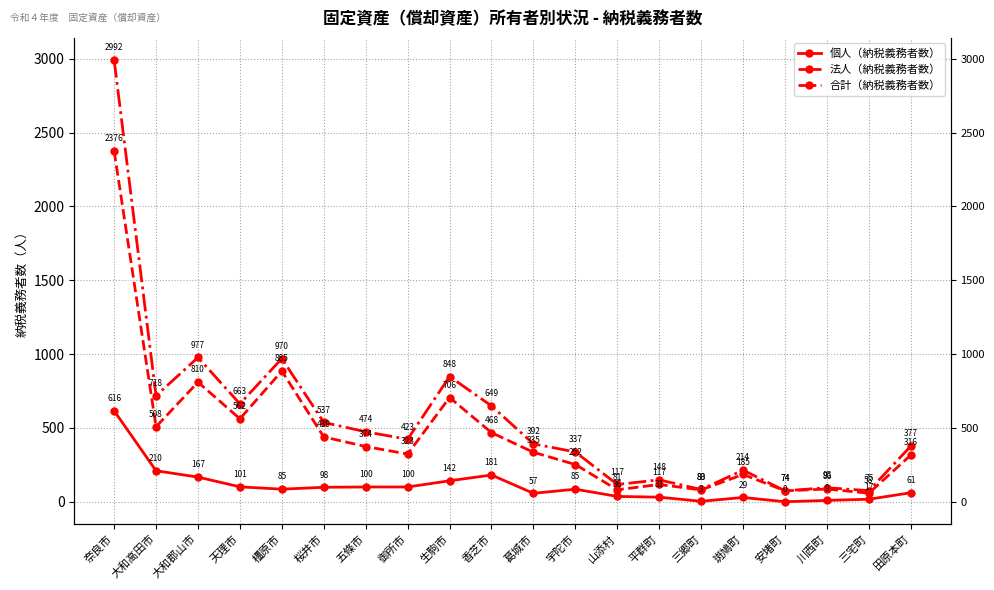

Which series has the widest spread of values?

合計（納税義務者数）